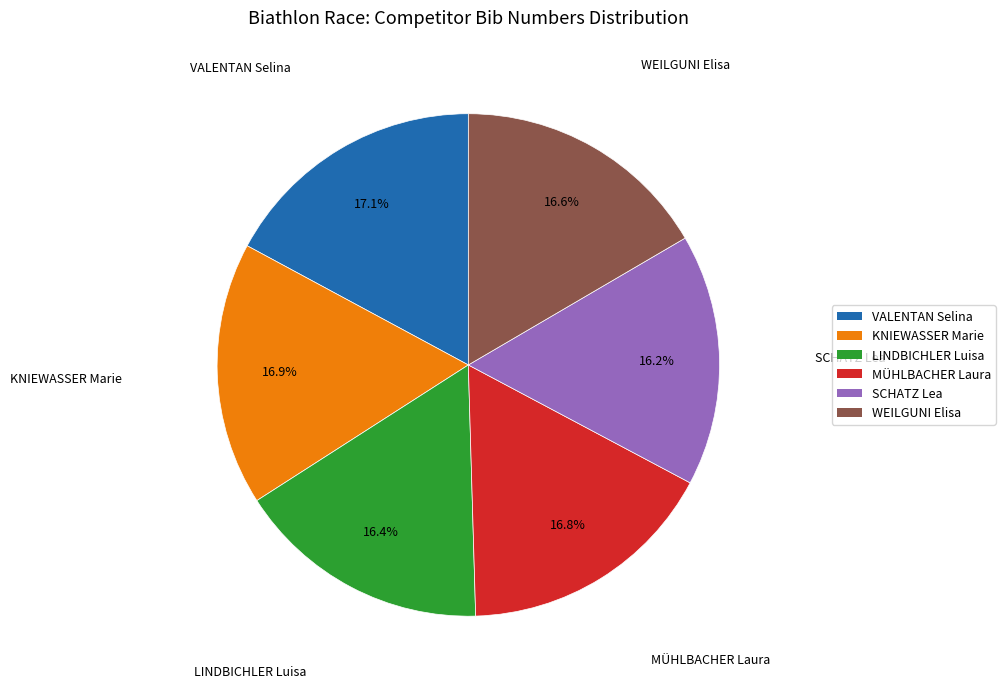

True or false: WEILGUNI Elisa accounts for 31% of the total.

False